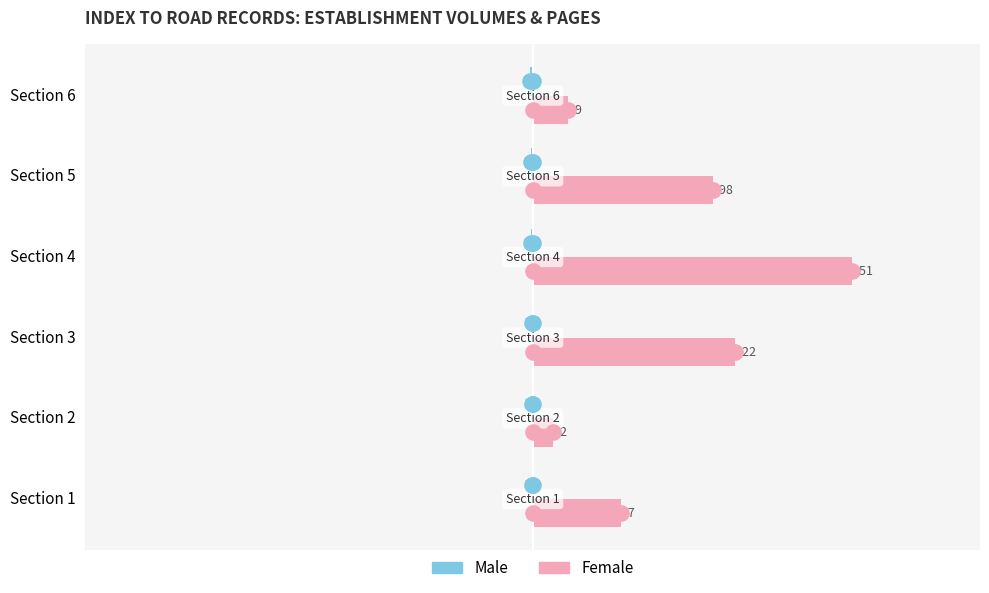

Which series reaches the maximum Y coordinate?

Female